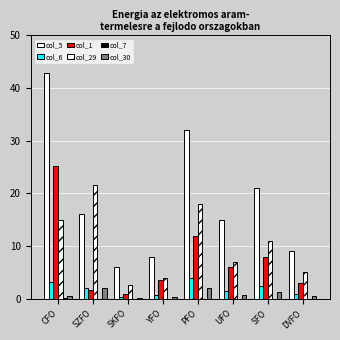

Are the bars grouped side by side (vs. stacked)?

Yes